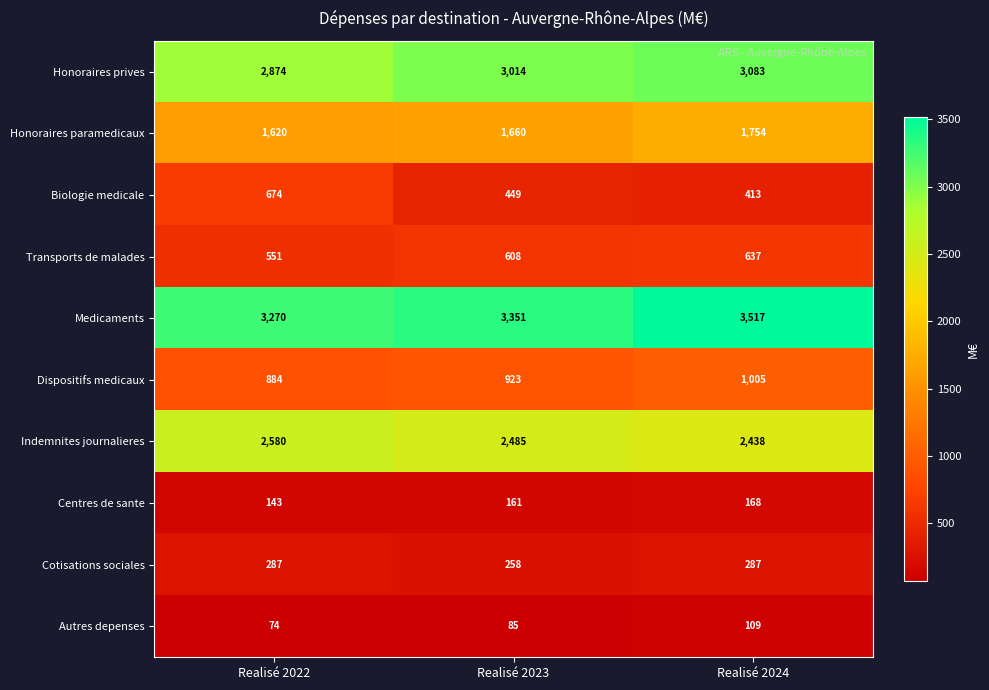

What is the difference between the maximum and minimum values in the Honoraires paramedicaux series?

134